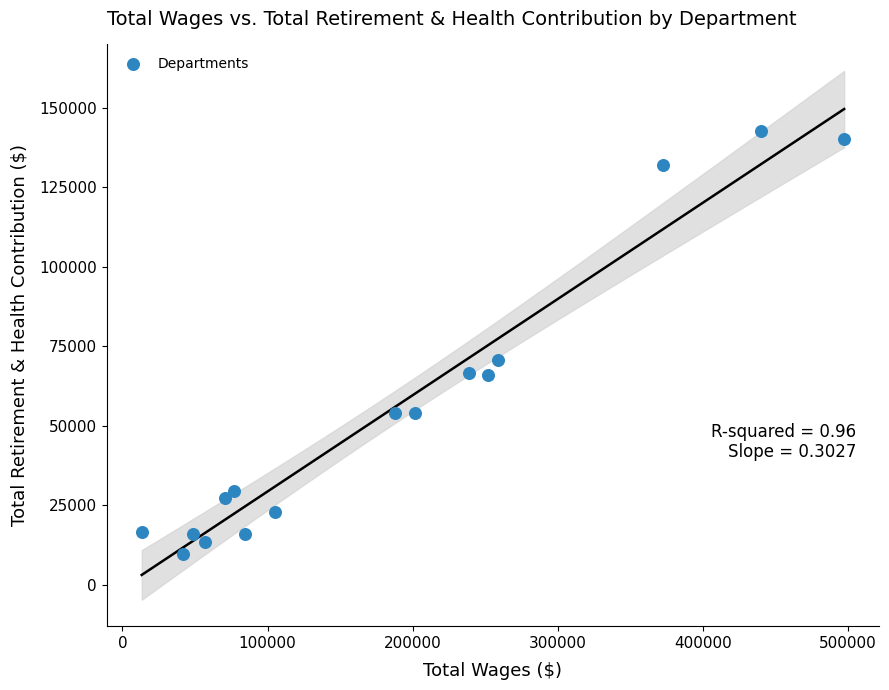

What is the range of X values (max minus min)?

484023